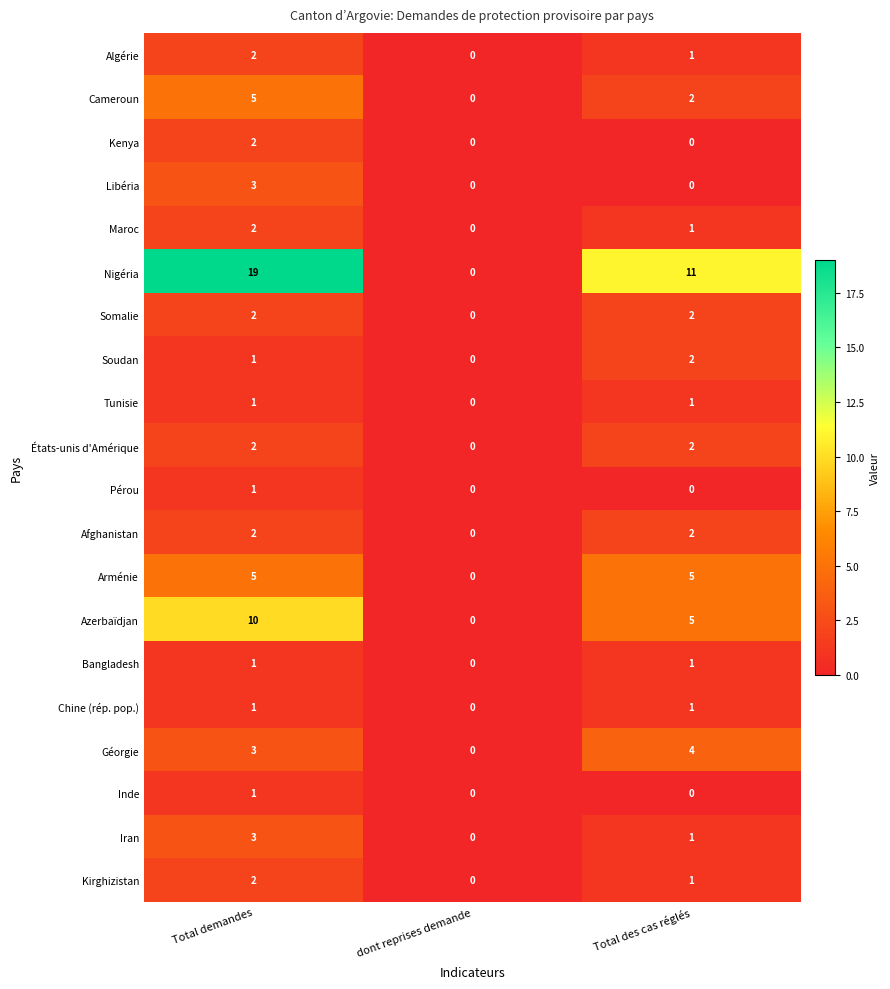

Which series changed the most between Total demandes and dont reprises demande?

Nigéria